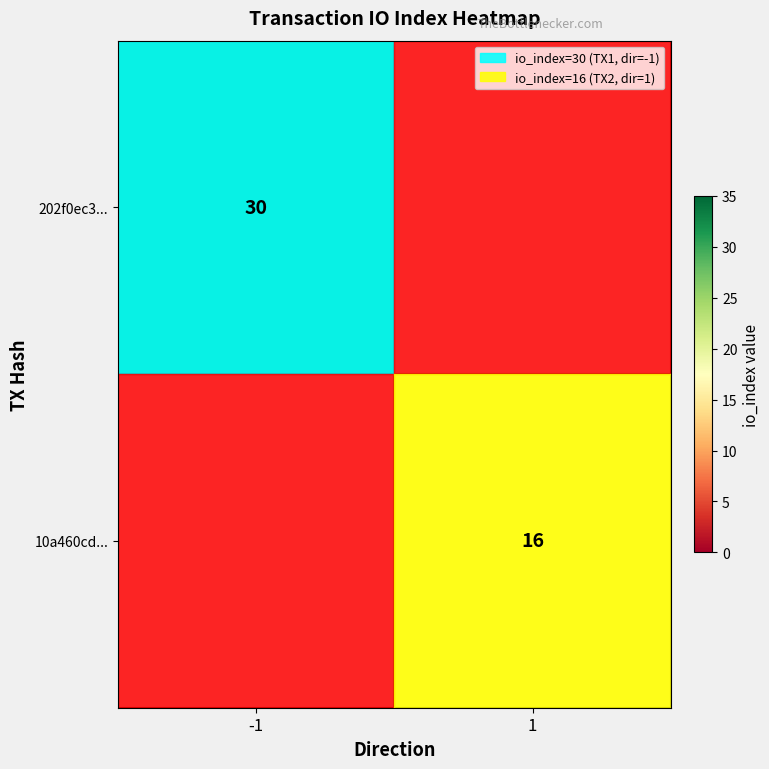

How many series are shown in this chart?

2